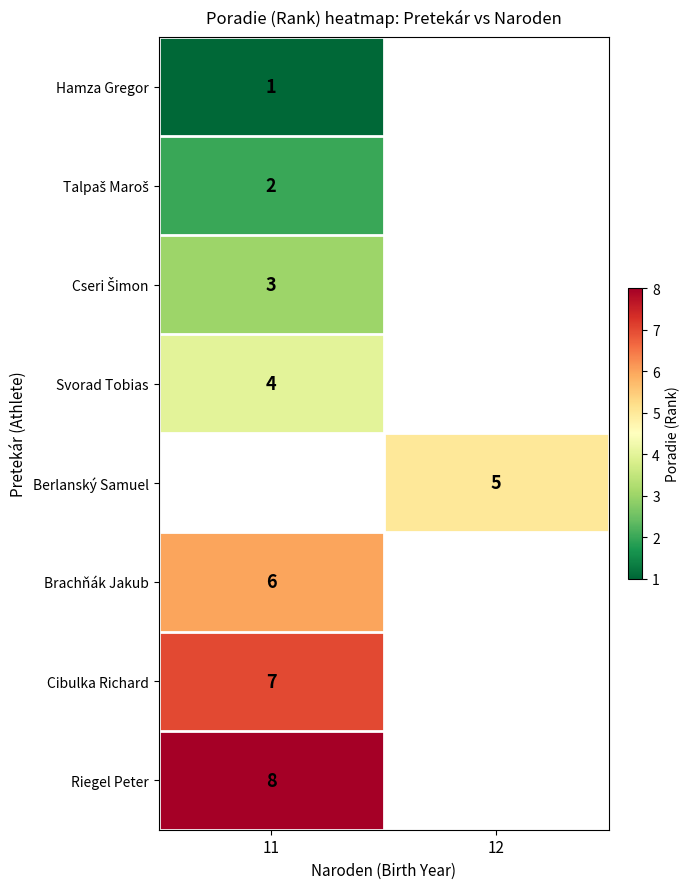

What is the greatest value displayed?

8.0